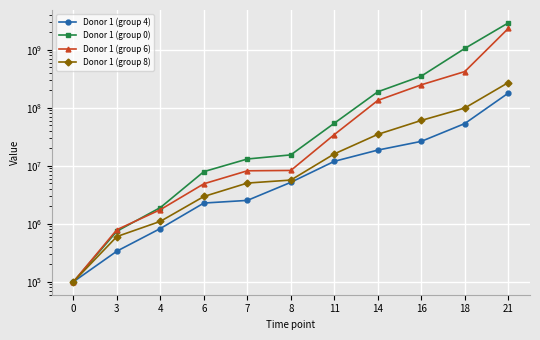

True or false: Donor 1 (group 4) and Donor 1 (group 8) intersect in this chart.

False